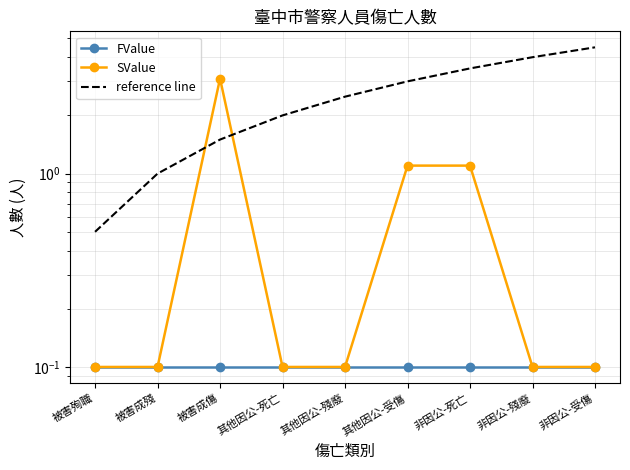

Does the chart have visible grid lines?

Yes